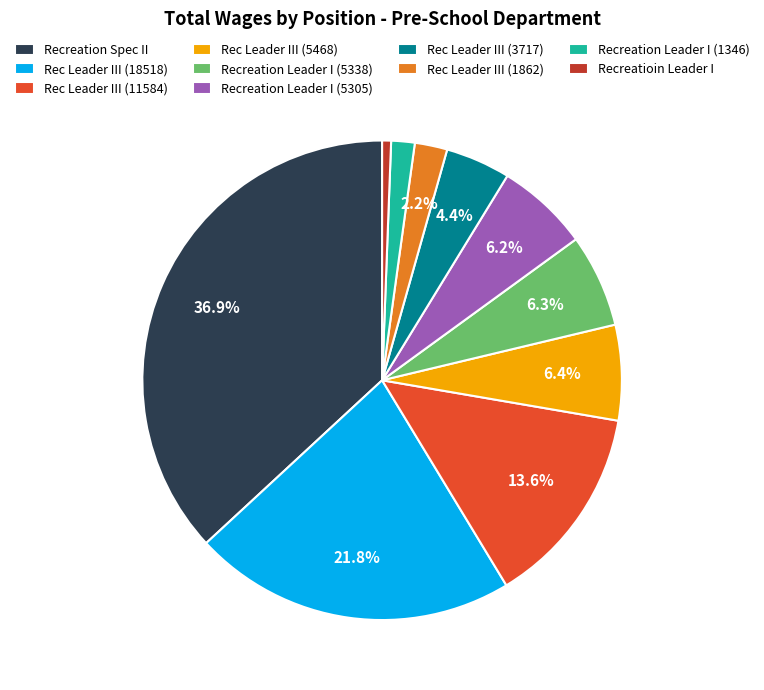

Approximately how many times larger is the value at Rec Leader III (1862) compared to Rec Leader III (3717)?

0.5